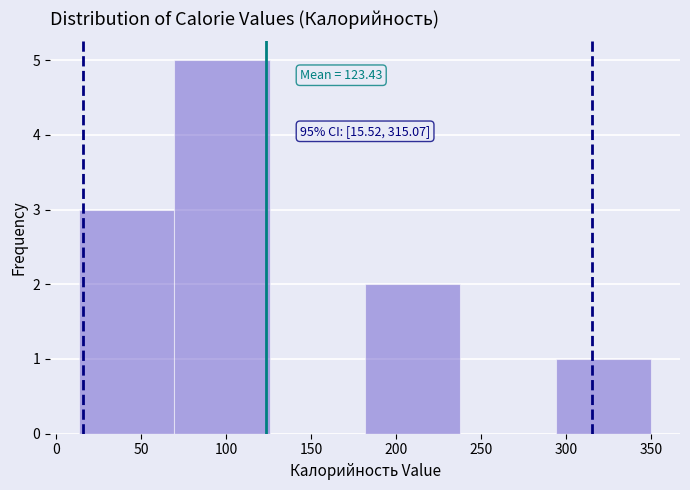

Over which range of the x-axis is the bar tallest?

70 to 125